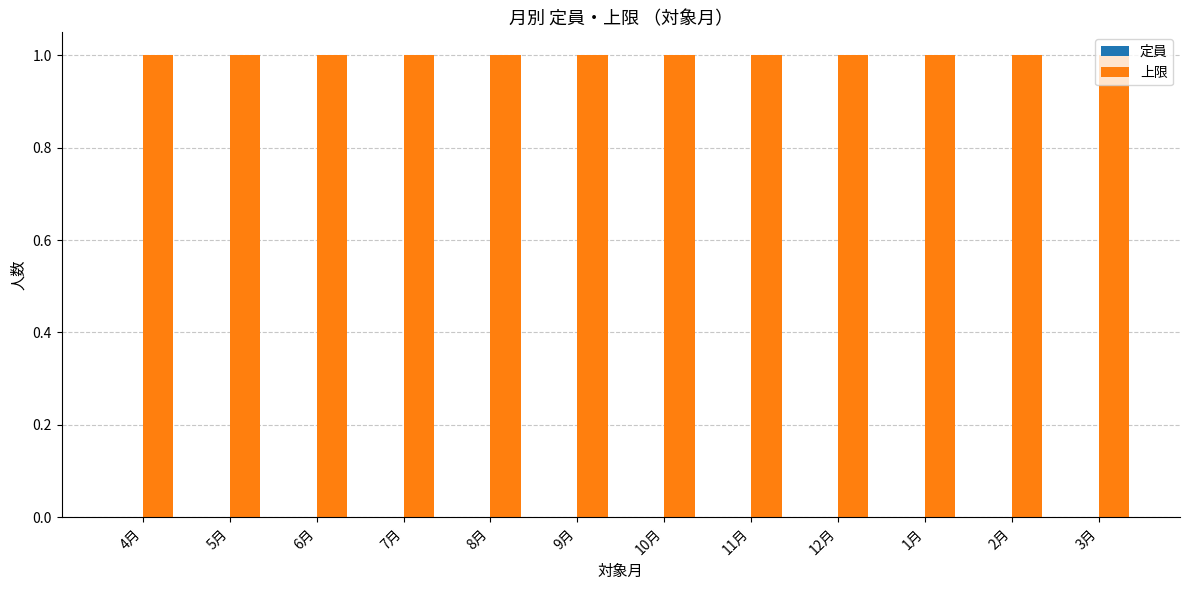

True or false: 定員 has a value of 0 at 11月.

True